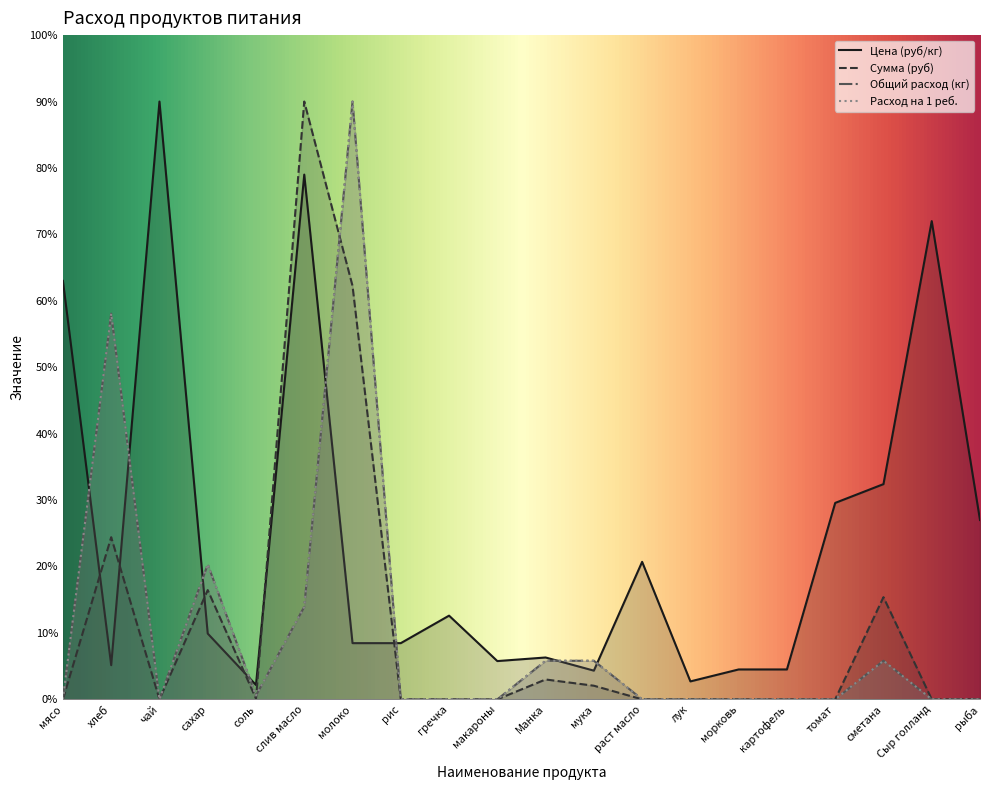

What are all the series names shown in the legend?

Цена (руб/кг), Сумма (руб), Общий расход (кг), Расход на 1 реб.